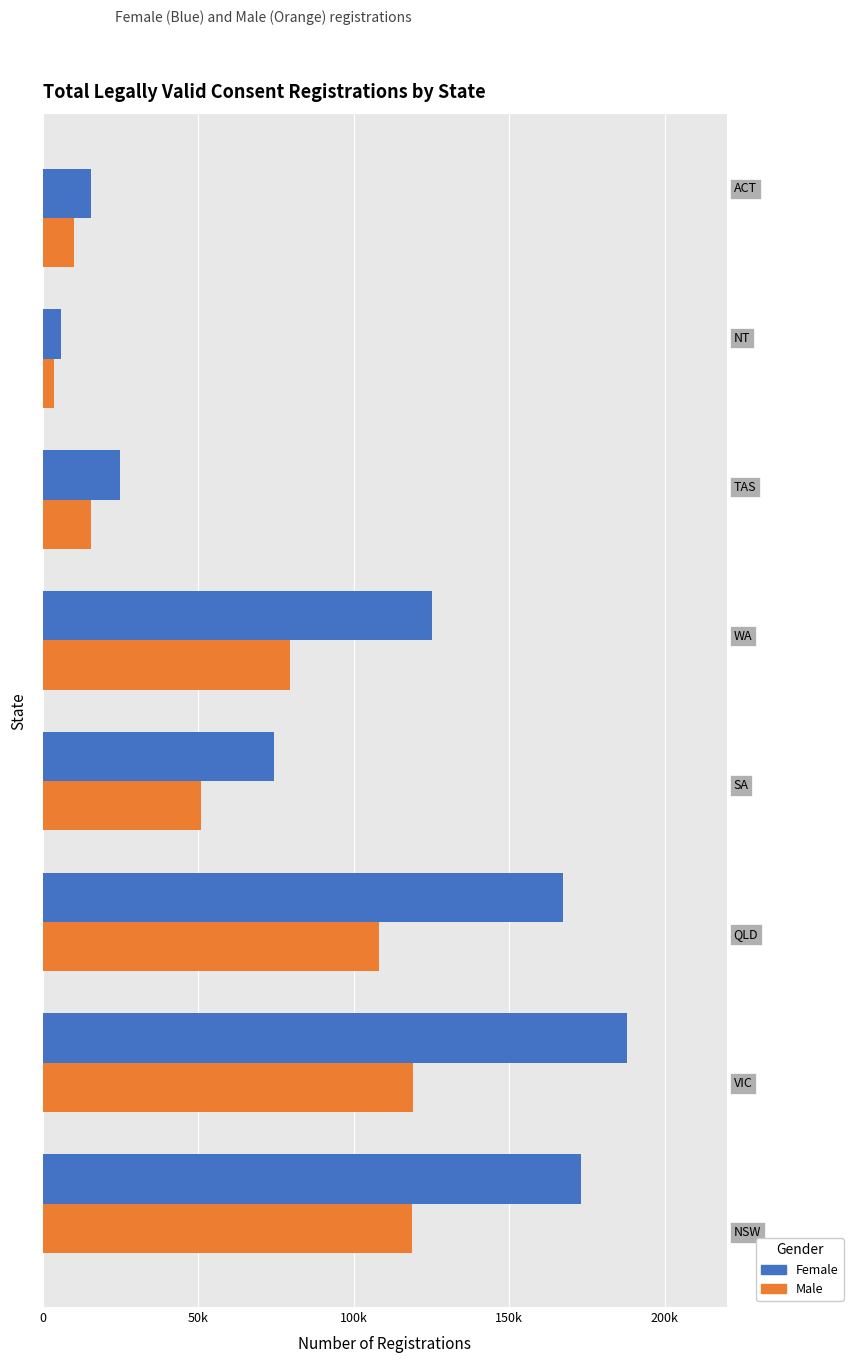

What are all the series names shown in the legend?

Female, Male